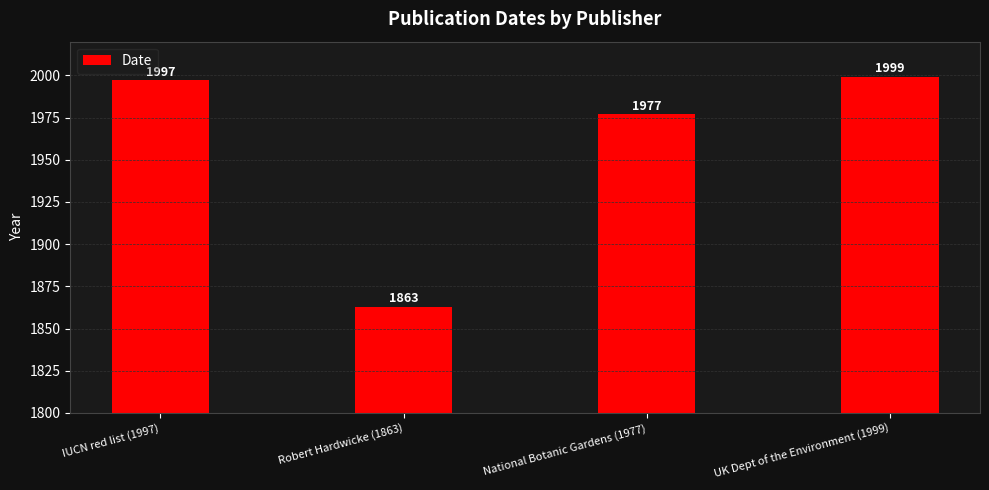

Is it true that the value at UK Dept of the Environment (1999) is 1999?

True